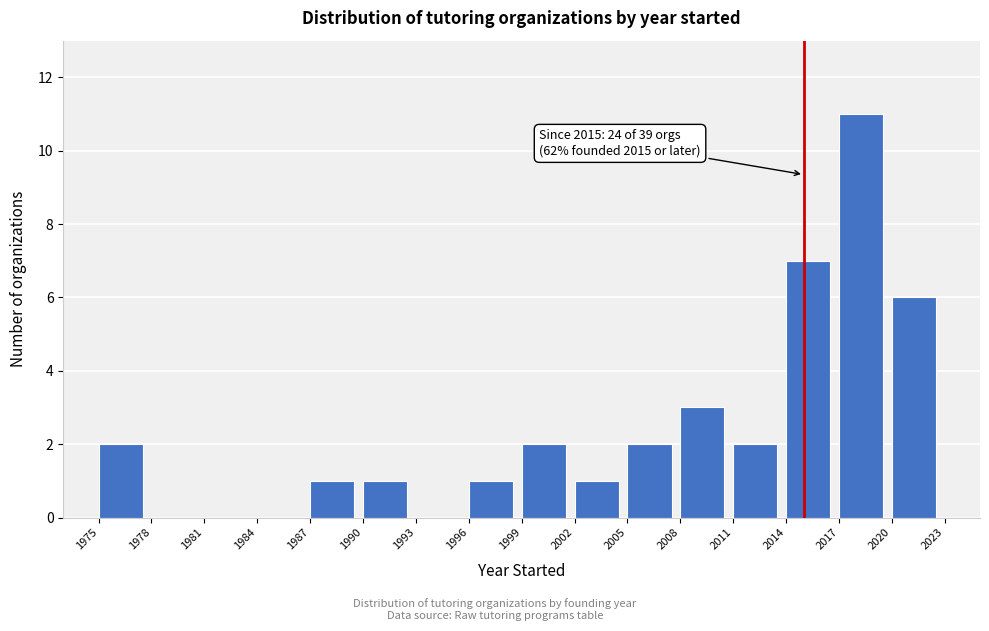

Which range on the x-axis has the tallest bar?

2017 to 2020